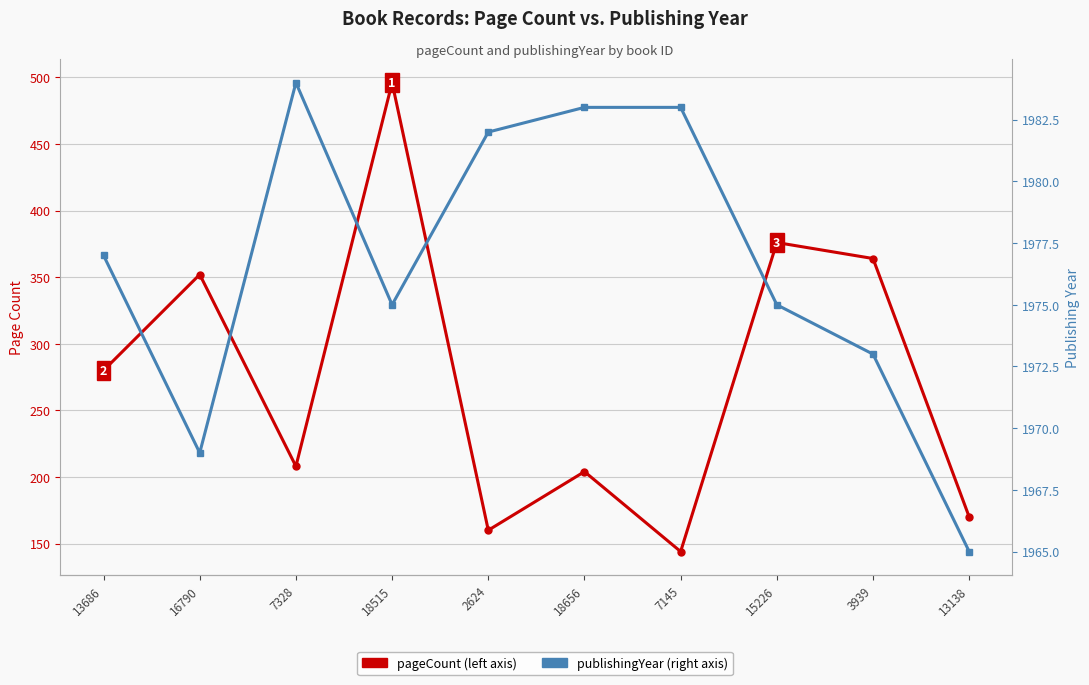

True or false: publishingYear has more than 1 interior local peaks.

False